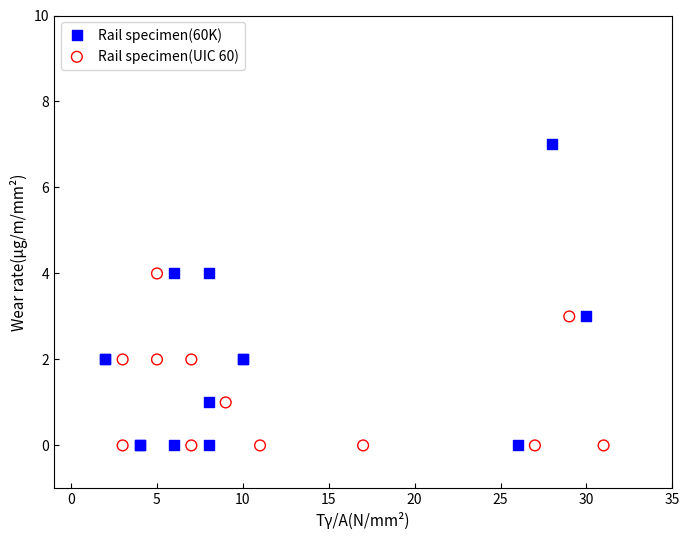

What are all the series names shown in the legend?

Rail specimen(60K), Rail specimen(UIC 60)